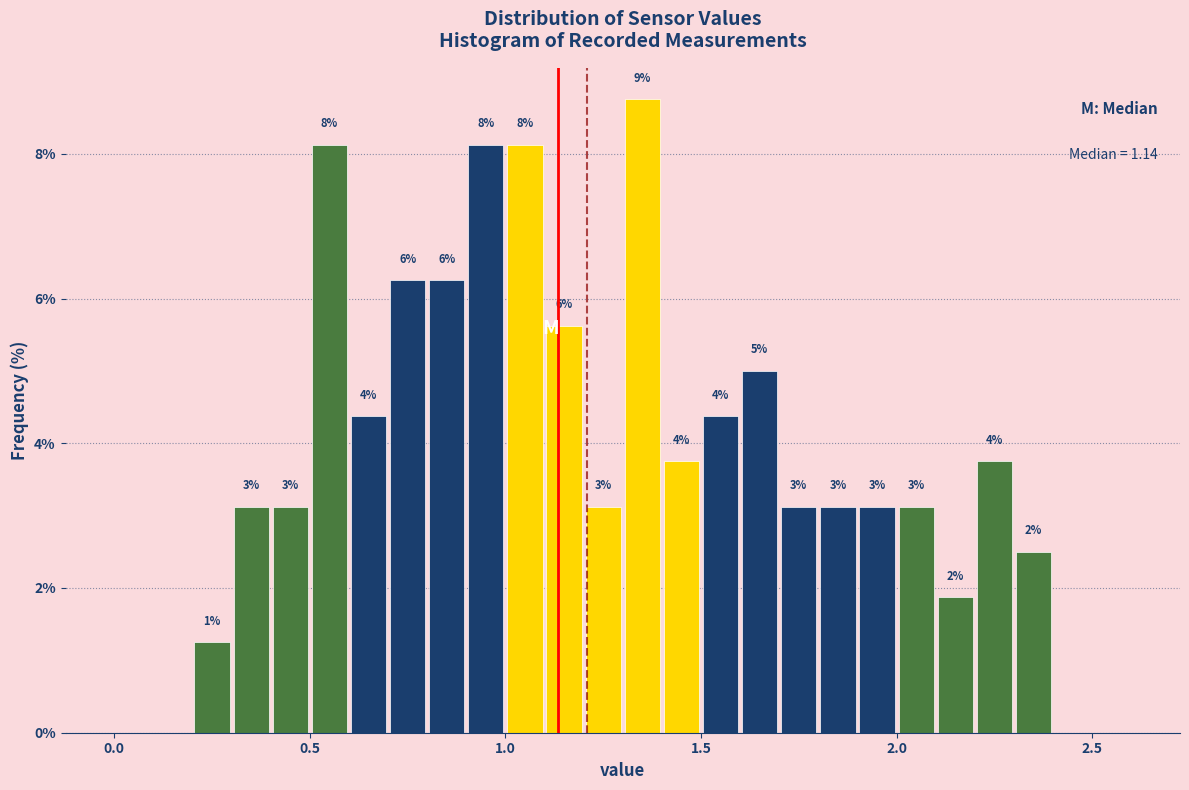

Around what value on the x-axis is the tallest bar? Give the approximate position of its centre, as read against the axis.

1.35